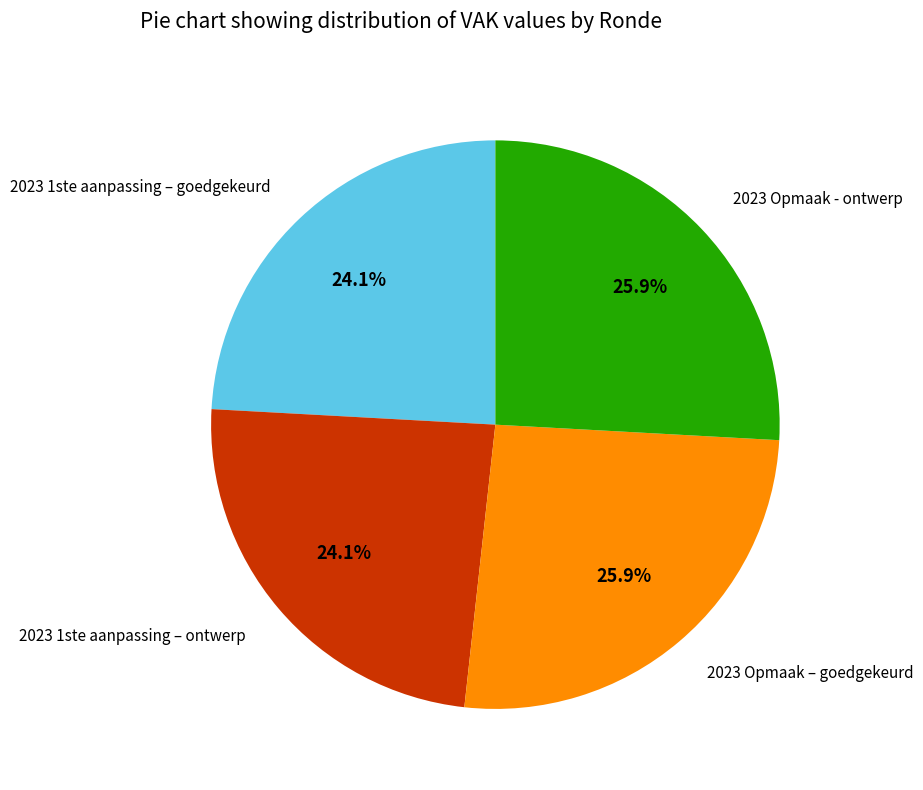

To the nearest percent, what is the difference between the 2023 Opmaak – goedgekeurd and 2023 1ste aanpassing – ontwerp slice percentages?

2%